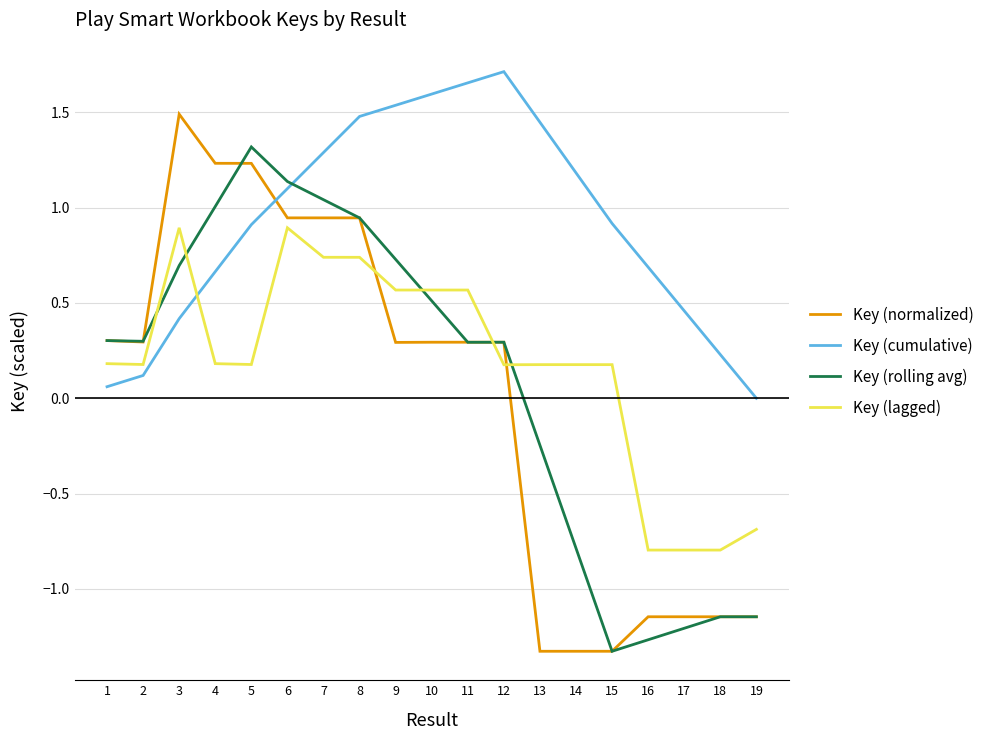

Does the chart display data point markers on the line(s)?

No